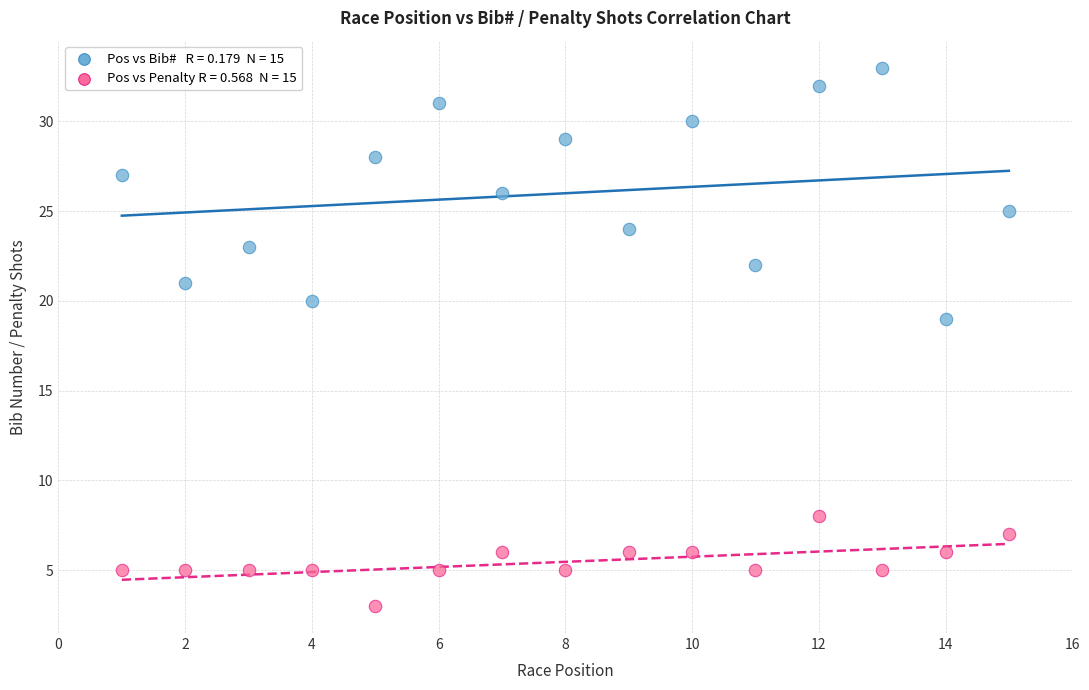

Across all data points, what is the range of Y values (max minus min)?

30